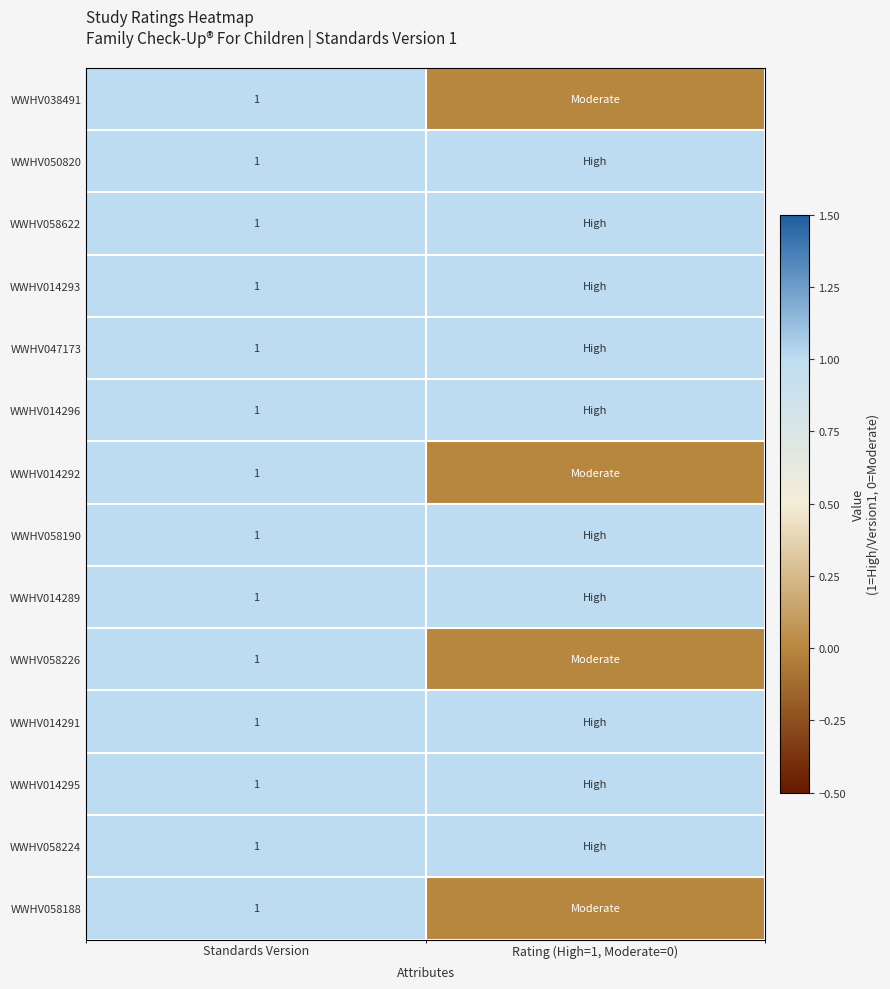

The value of WWHV014292 at Standards Version is 1. True or false?

True